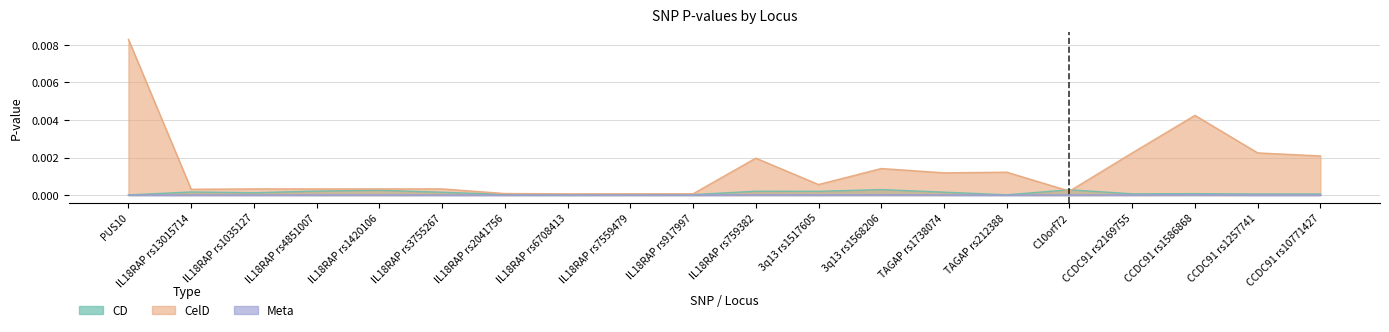

Count the number of data series in this chart.

3